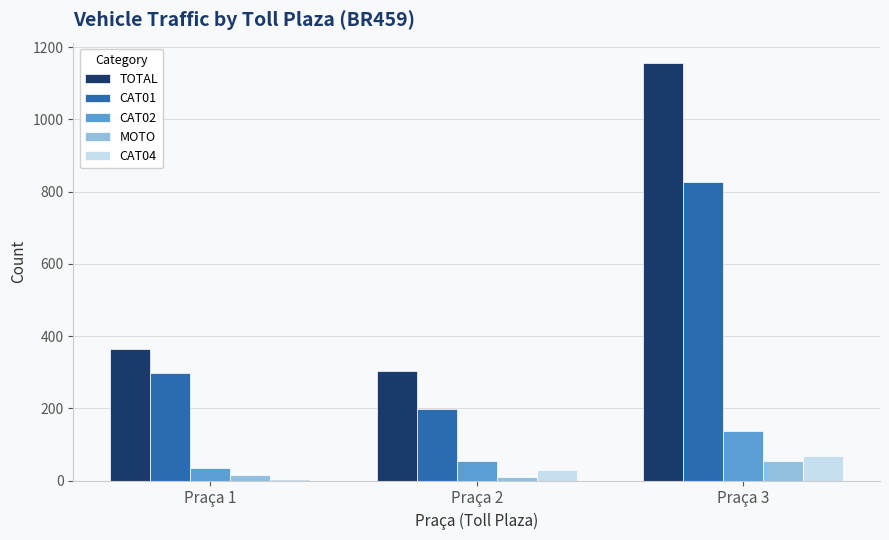

How many series are shown in this chart?

5